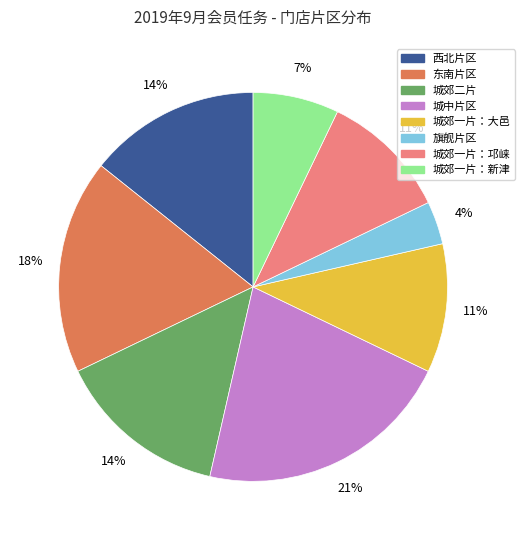

To the nearest percent, what portion does 城郊一片：新津 represent?

7%